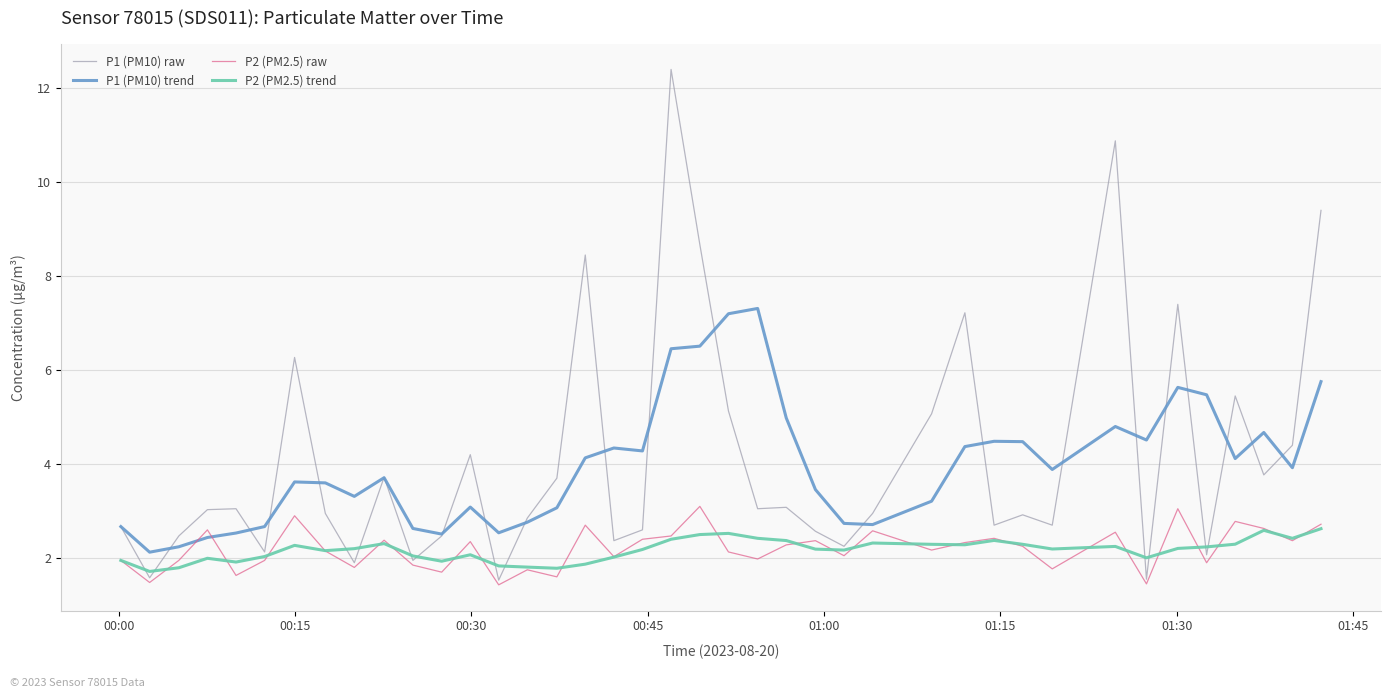

Which series has the largest range (max minus min)?

P1 (PM10) raw